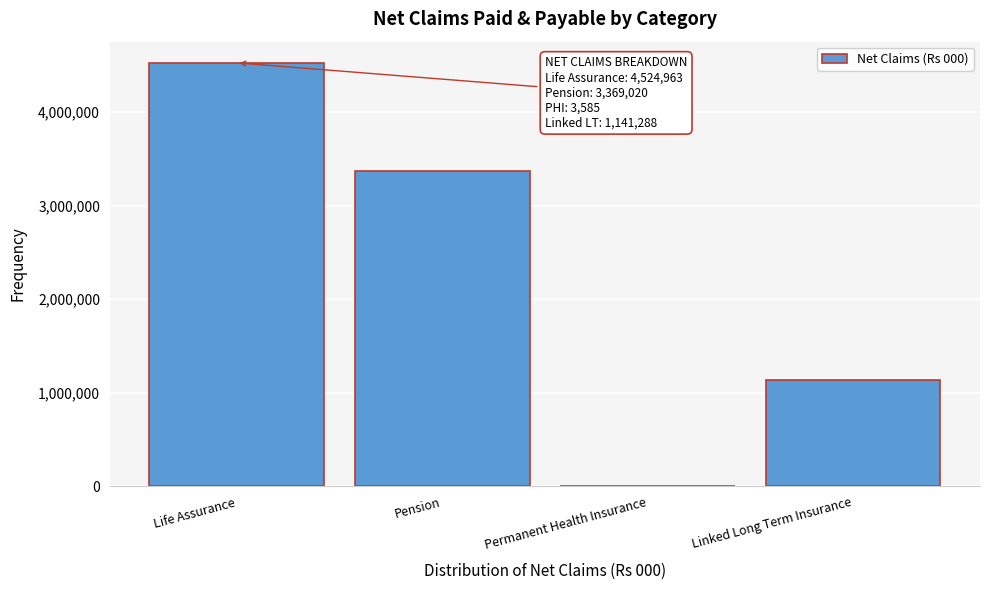

Reading left to right, what are all the values shown in this chart?

Life Assurance=4524963.1	Pension=3369020.1	Permanent Health Insurance=3585.0	Linked Long Term Insurance=1141287.9